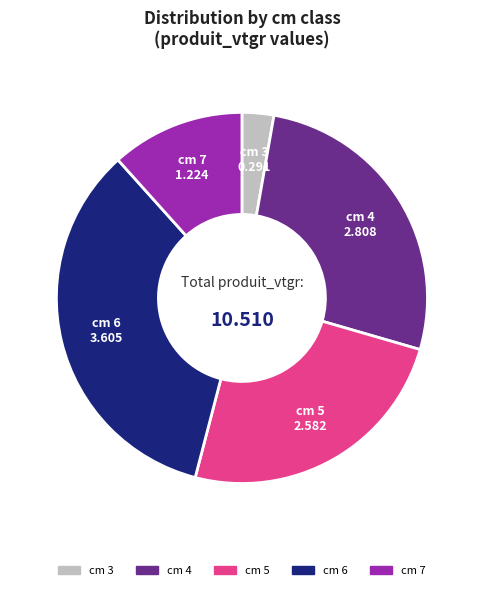

Is the sum of cm 5 and cm 3 greater than half?

No